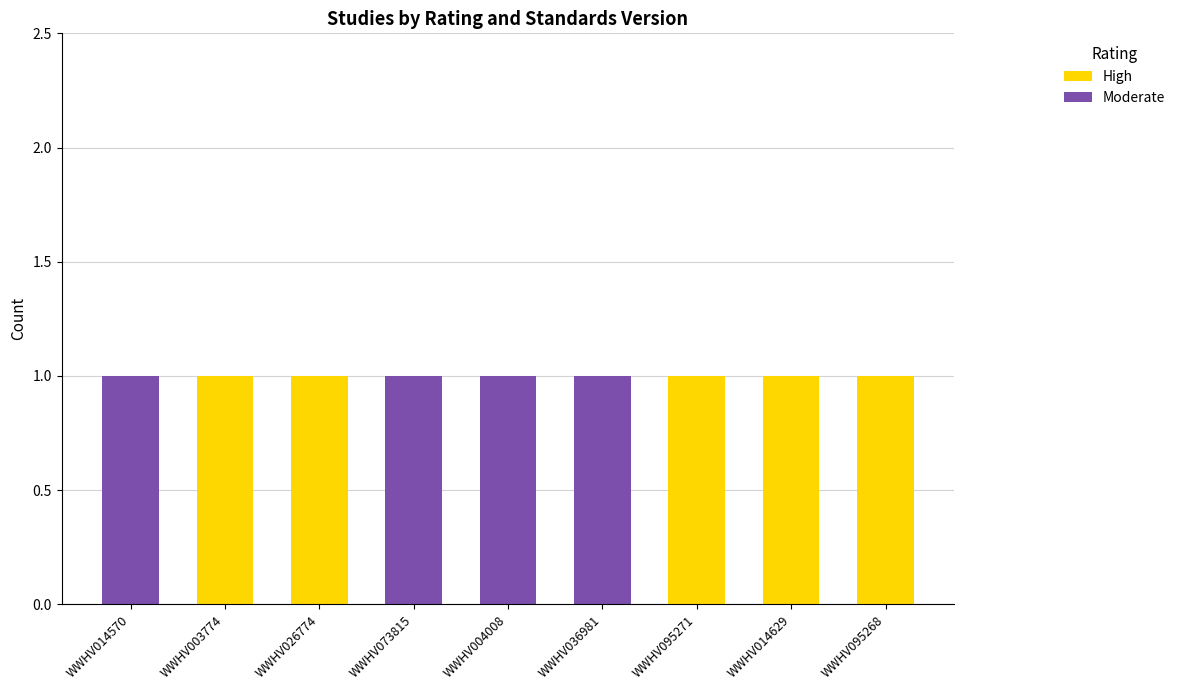

What is the sum of all High values?

5